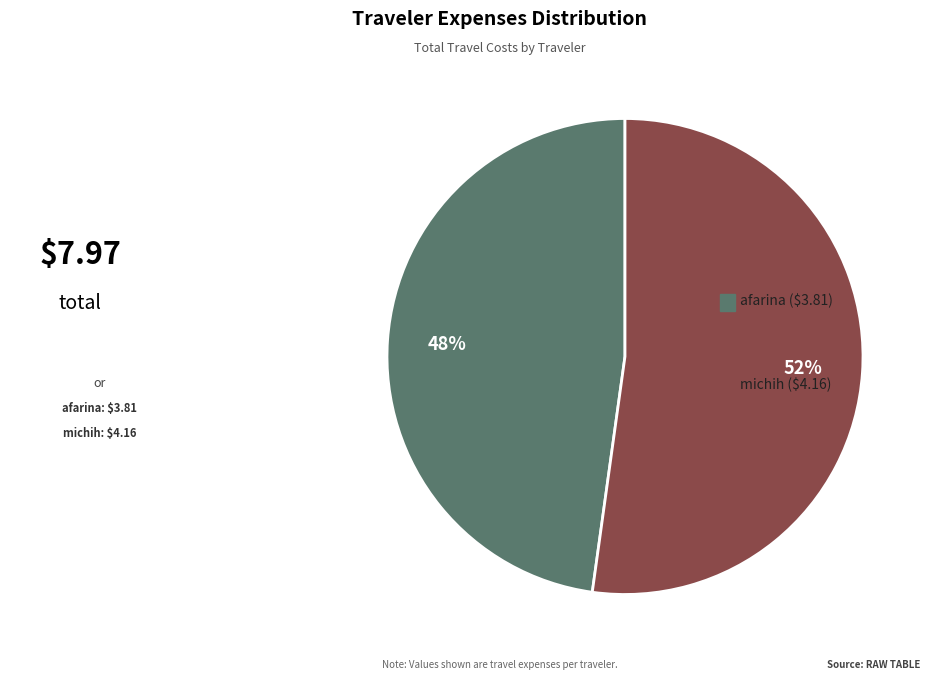

To the nearest percent, what is the average slice percentage?

50%